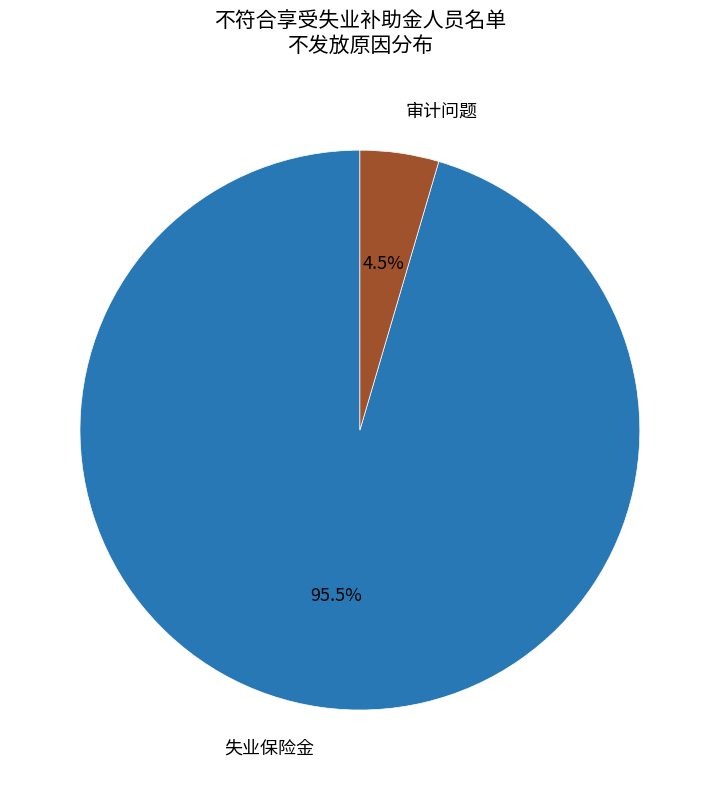

Which has a higher value, 失业保险金 or 审计问题?

失业保险金